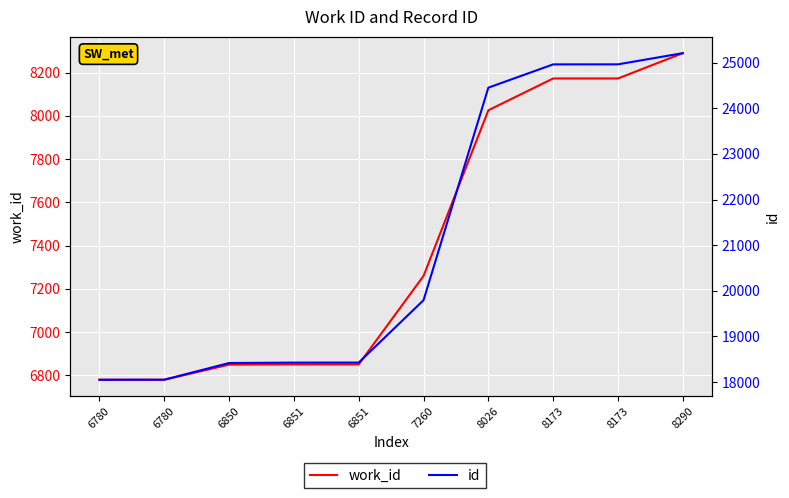

At which category does the chart reach its minimum across all series?

6780